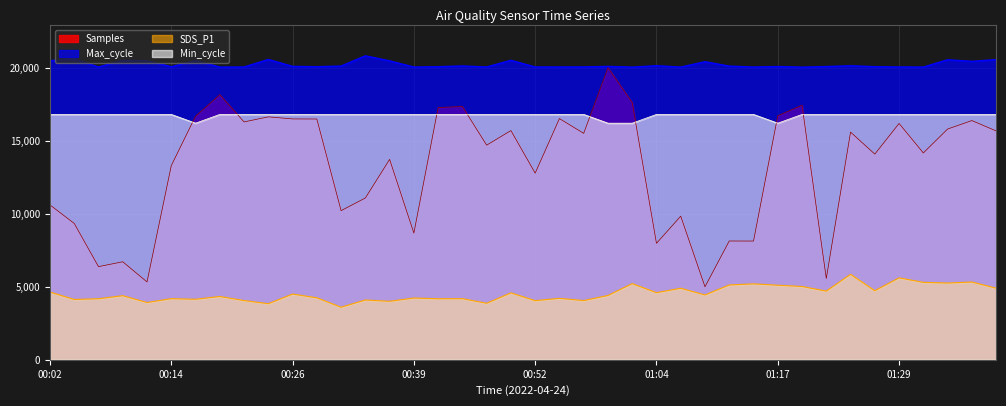

At which category is the sum across all series the highest?

00:59